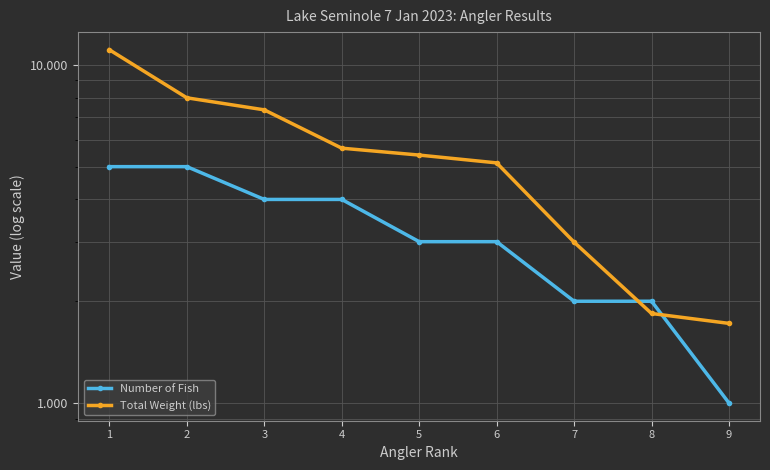

Reading right to left, transcribe all the data shown in this chart.

Number of Fish: 9=1.0	8=2.0	7=2.0	6=3.0	5=3.0	4=4.0	3=4.0	2=5.0	1=5.0
Total Weight (lbs): 9=1.7	8=1.8	7=3.0	6=5.1	5=5.4	4=5.7	3=7.4	2=8.0	1=11.1